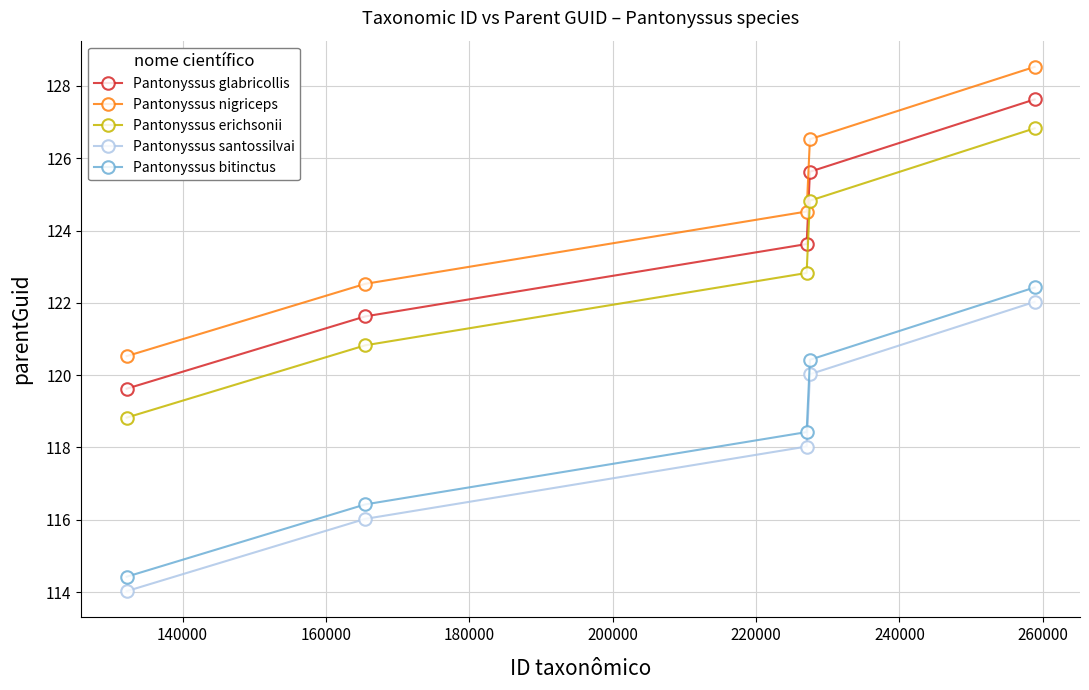

True or false: Pantonyssus bitinctus and Pantonyssus glabricollis cross at least once.

False